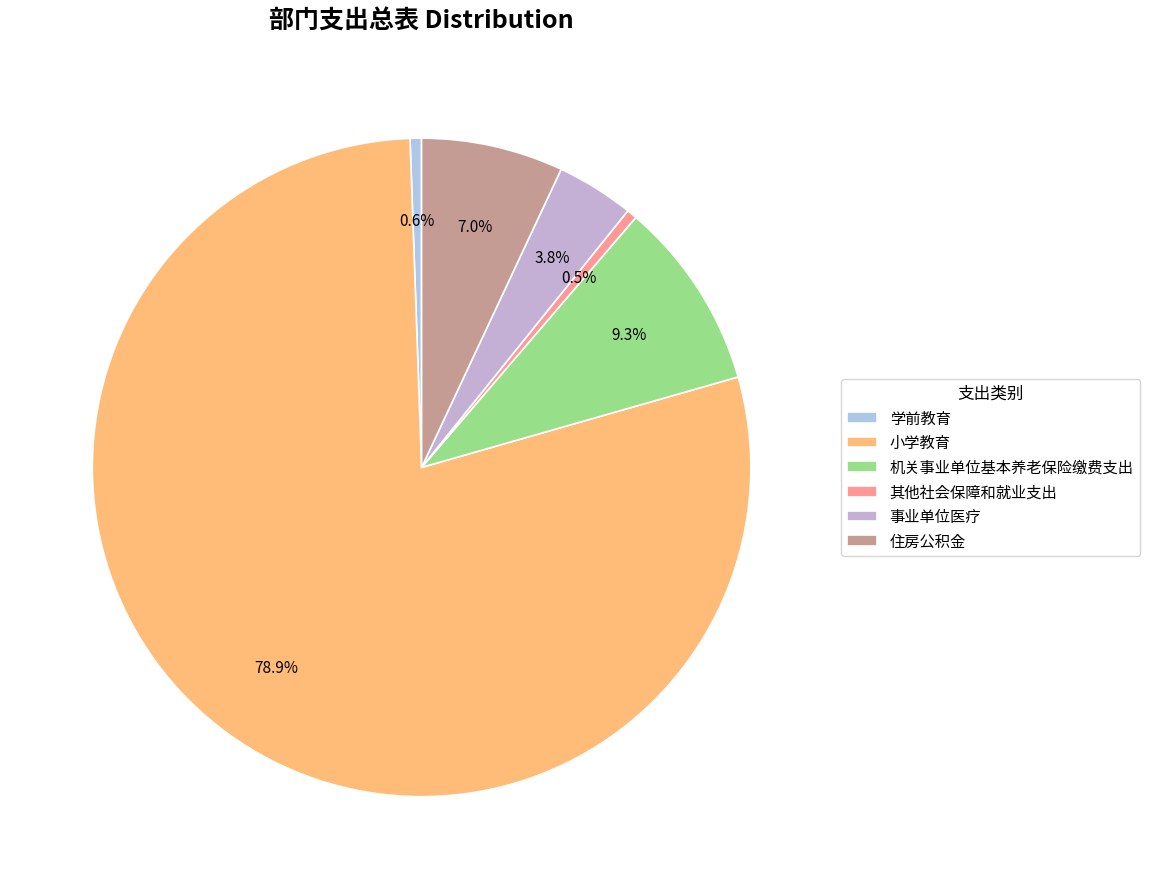

What is the smallest slice in the pie chart?

其他社会保障和就业支出